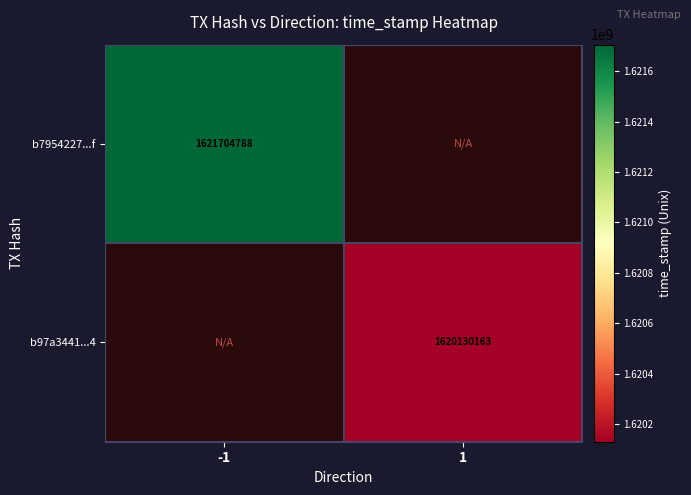

Which series has the widest spread of values?

b7954227...f